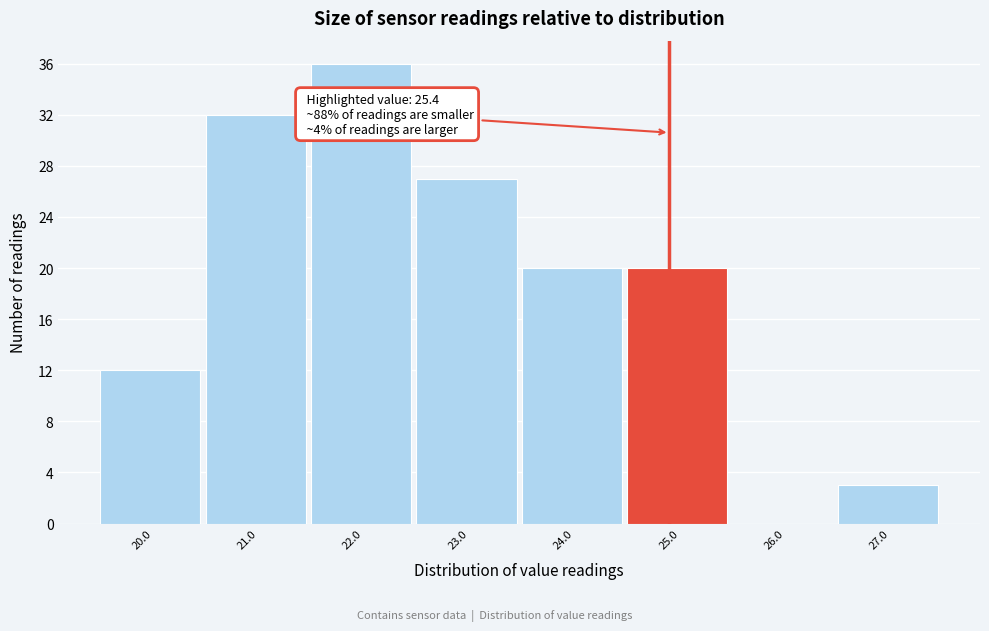

Reading left to right, list all the values displayed in this chart.

20.0=12	21.0=32	22.0=36	23.0=27	24.0=20	25.0=20	26.0=0	27.0=3